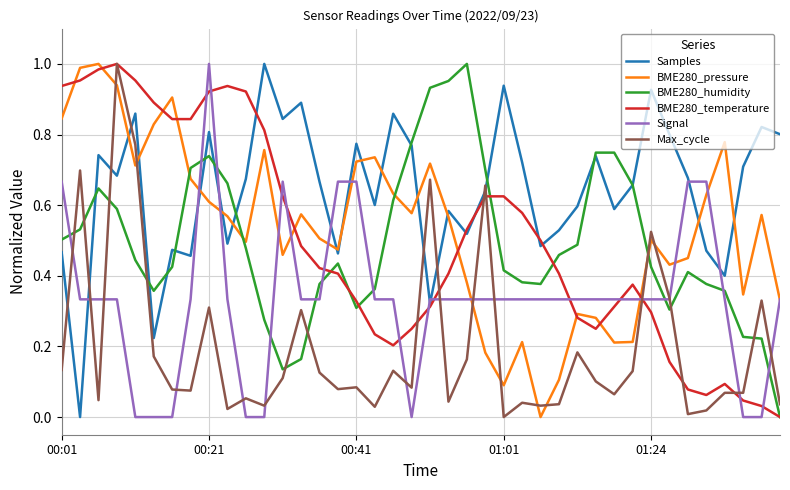

Count the number of data series in this chart.

6